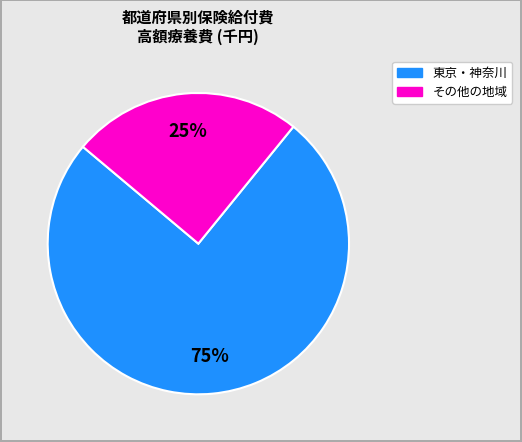

To the nearest percent, what is the average slice percentage?

50%